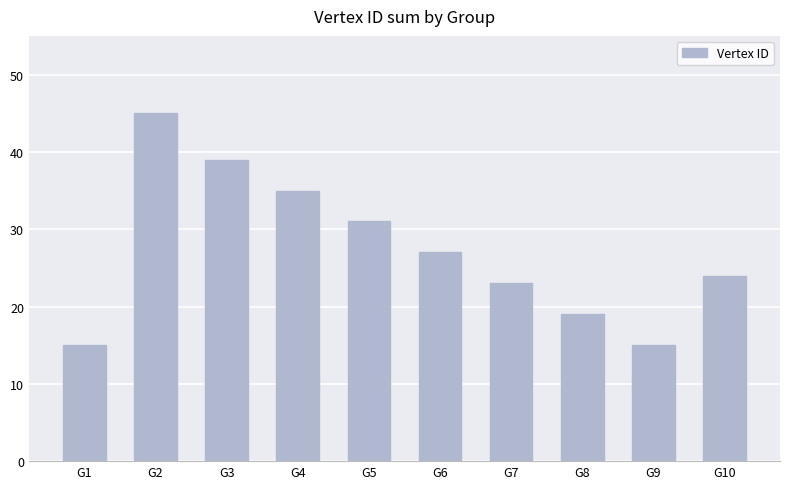

What is the value of the 8th bar from the left?

19